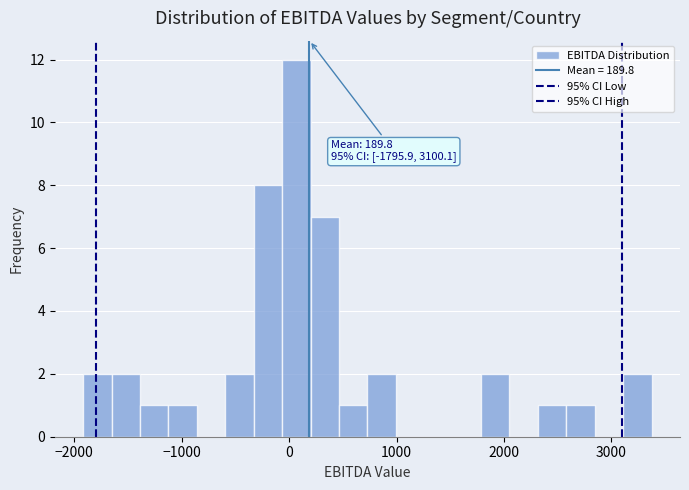

Read against the x-axis, roughly where is the centre of the tallest bar?

100